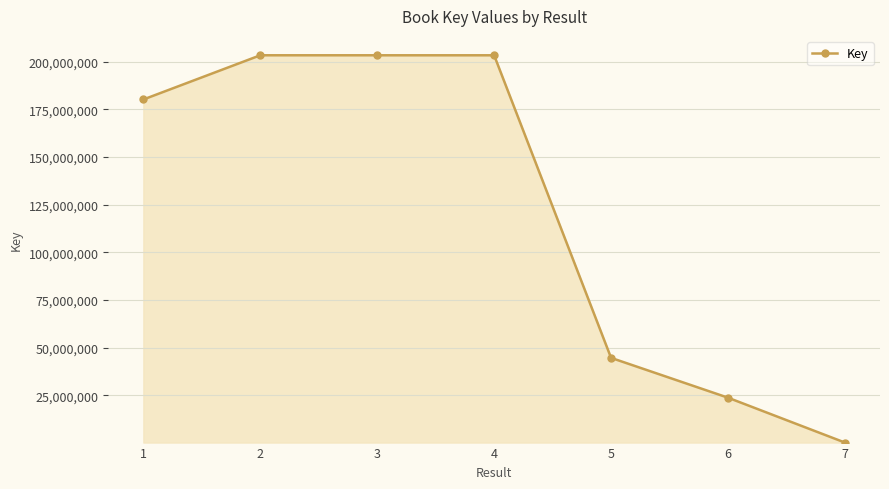

Is it true that the value at 5 is 44695299?

True